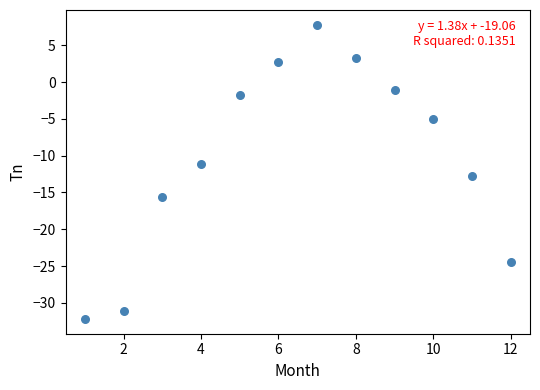

What is the average Y value?

-10.1